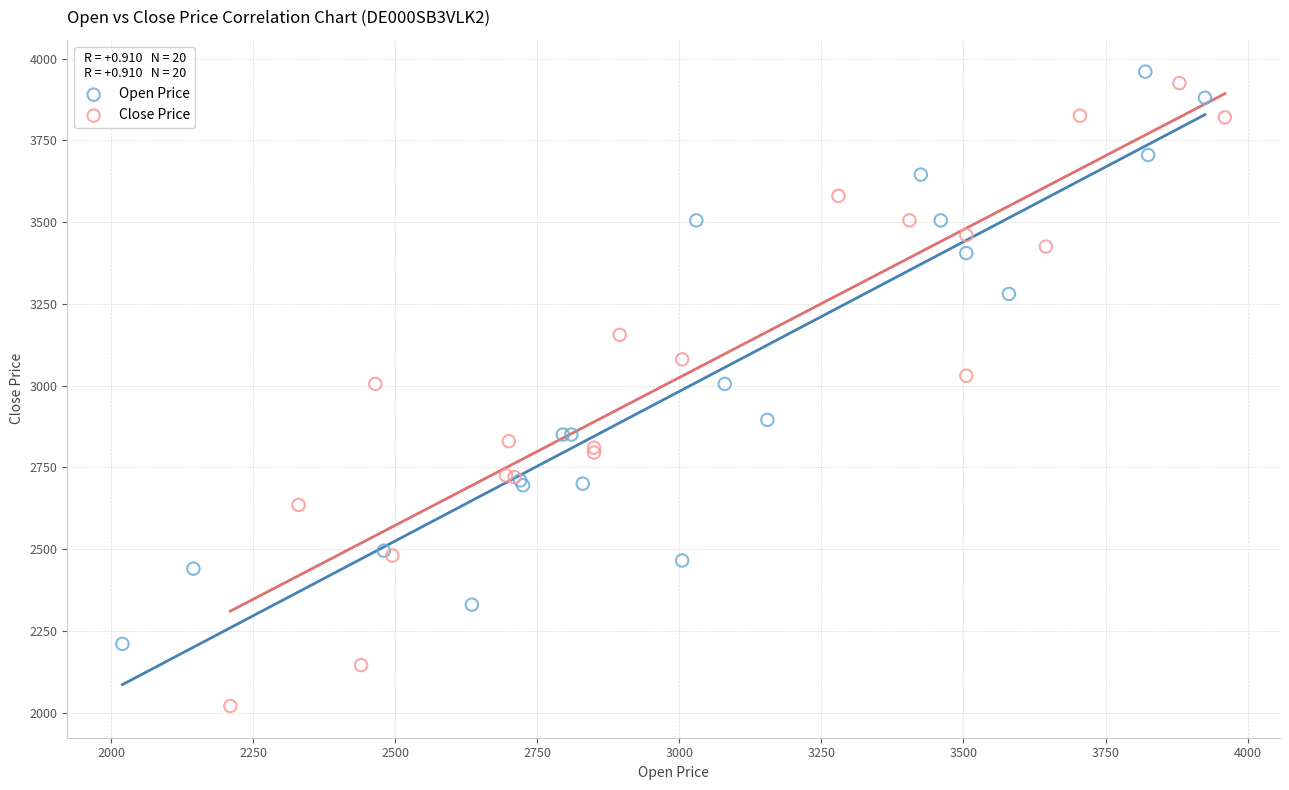

Which series contains the lowest Y value?

Close Price